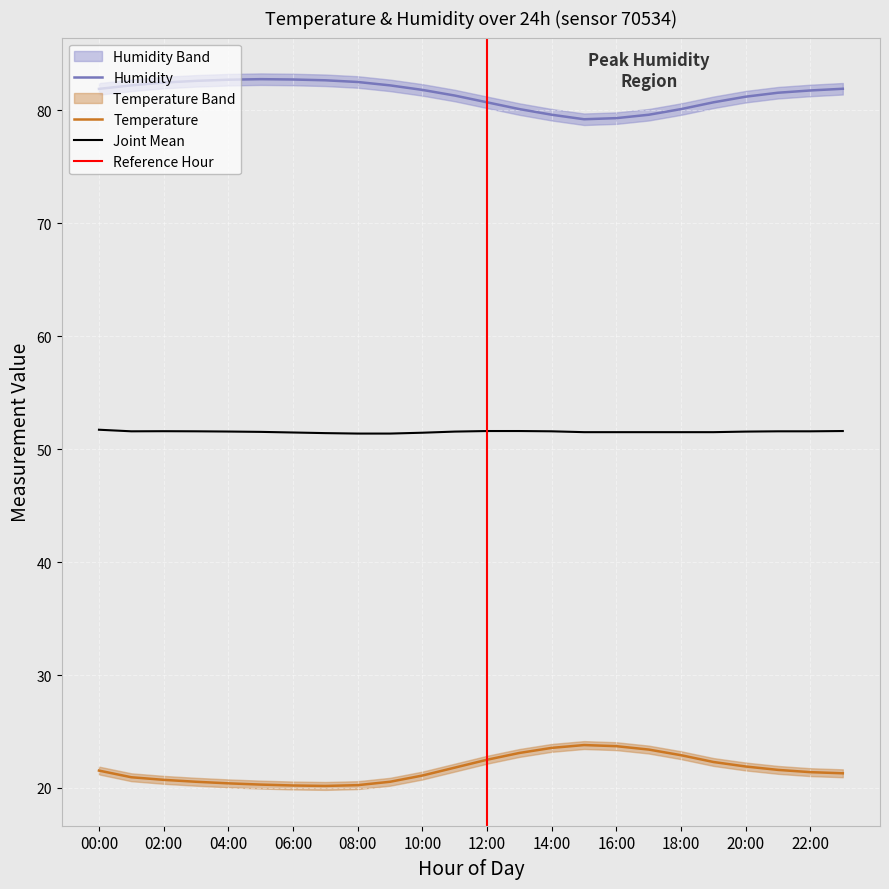

True or false: Joint Mean and Humidity cross at least once.

False